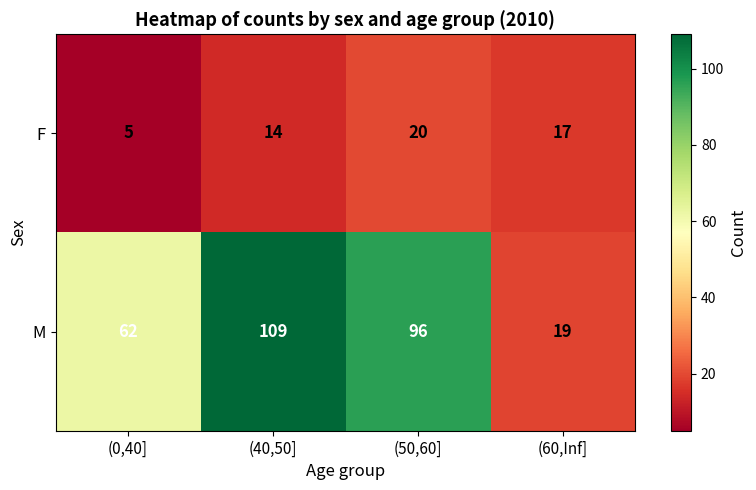

Which series has the largest total across all categories?

M